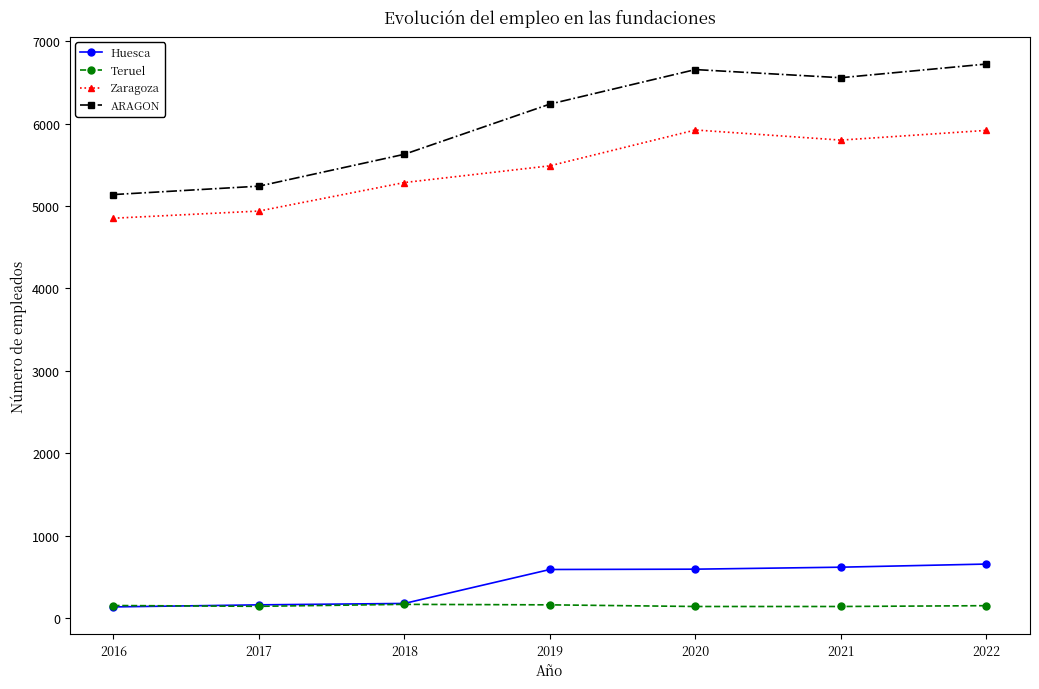

True or false: Zaragoza and Huesca cross at least once.

False